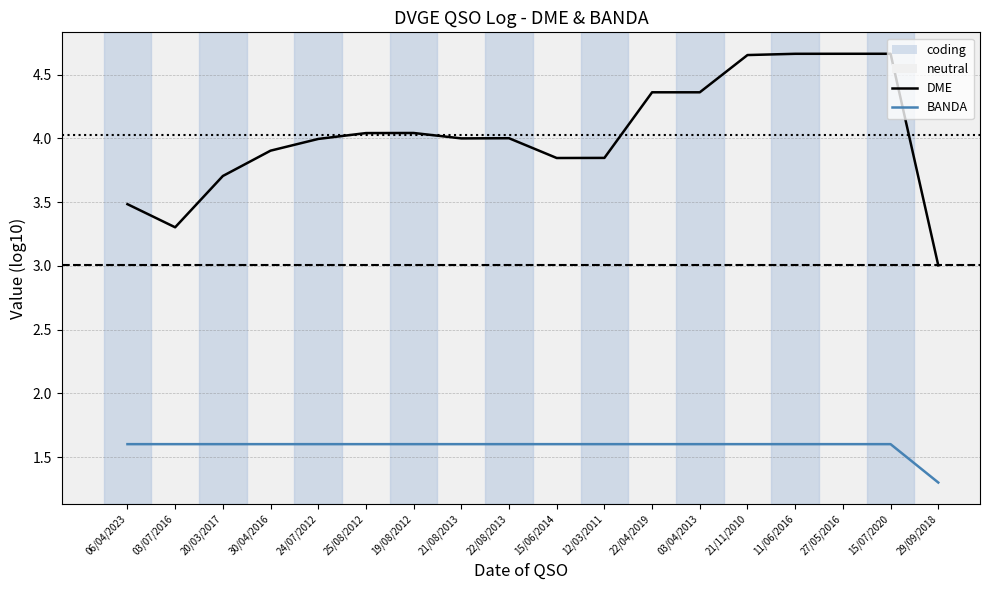

How many categories are shown in the chart?

18